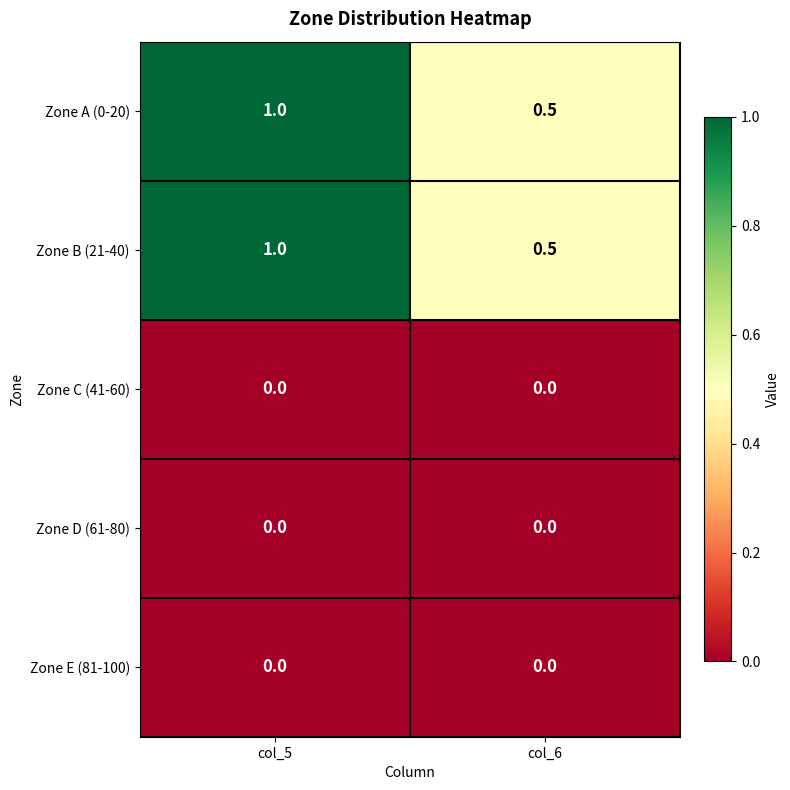

At how many categories does at least one series exceed 0?

2